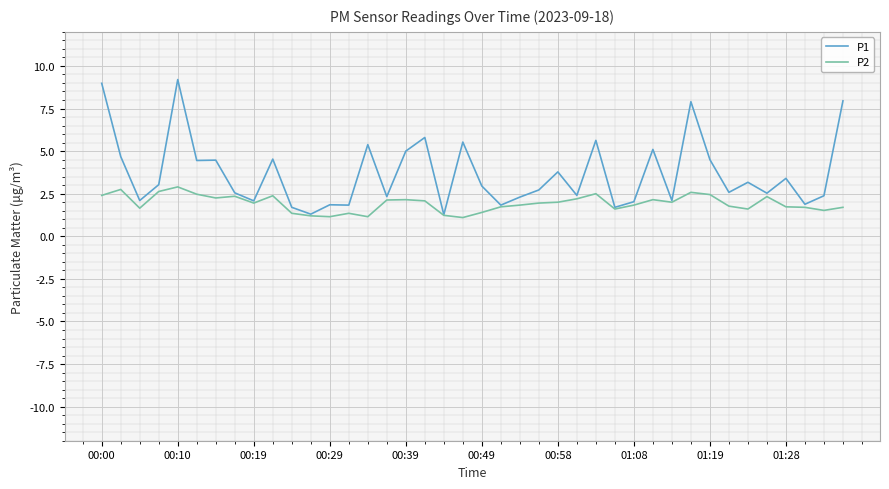

Which series has the largest total across all categories?

P1